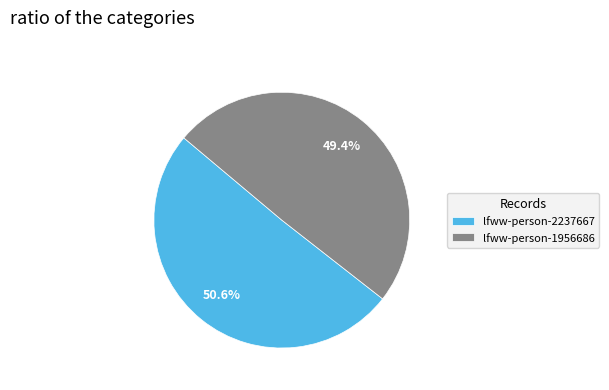

What percentage is the lfww-person-1956686 slice, to the nearest percent?

49%